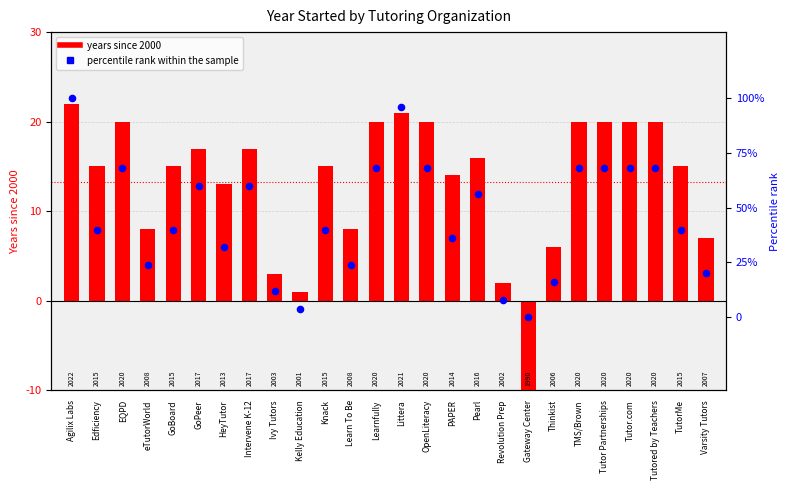

Which series contains the lowest Y value?

years since 2000